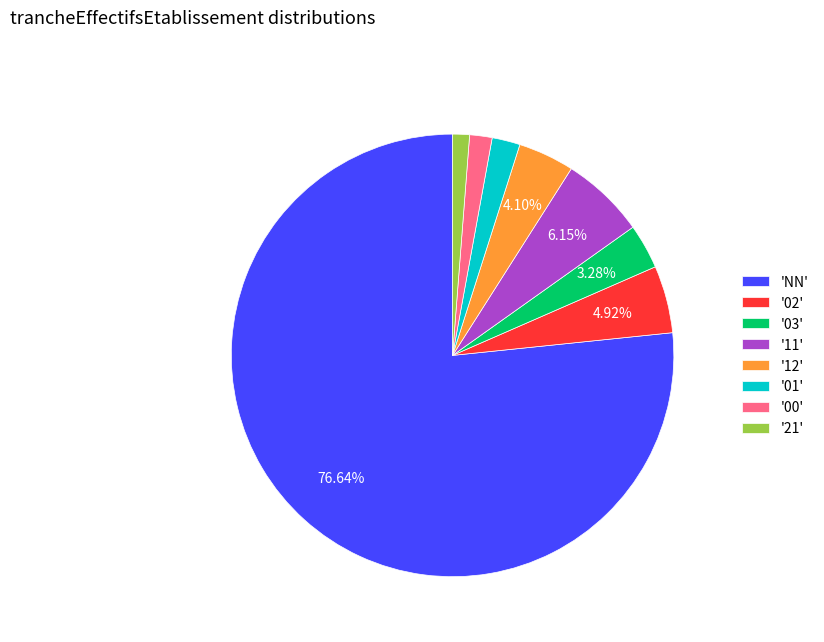

Between '00' and '12', which is larger?

'12'